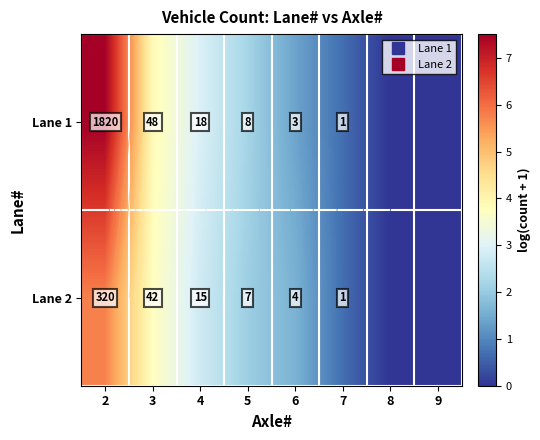

Is the value of Lane 1 at 4 greater than the value of Lane 2 at 6?

Yes